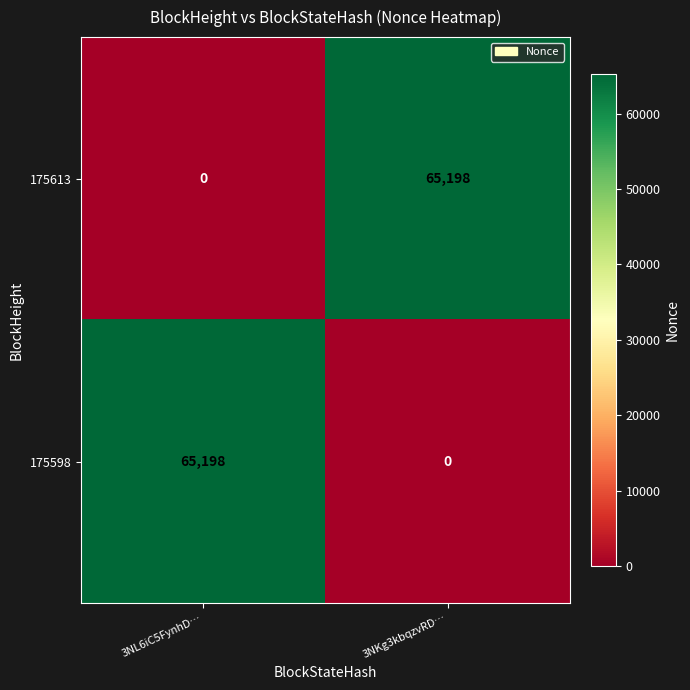

Read the 175613 value at 3NKg3kbqzvRD….

65198